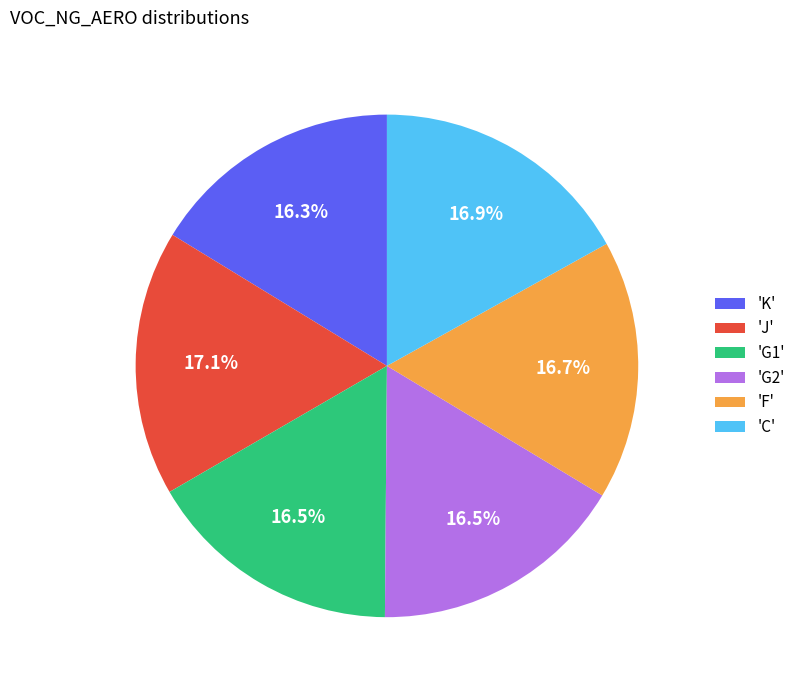

What portion of the pie excludes 'F'?

83.3%